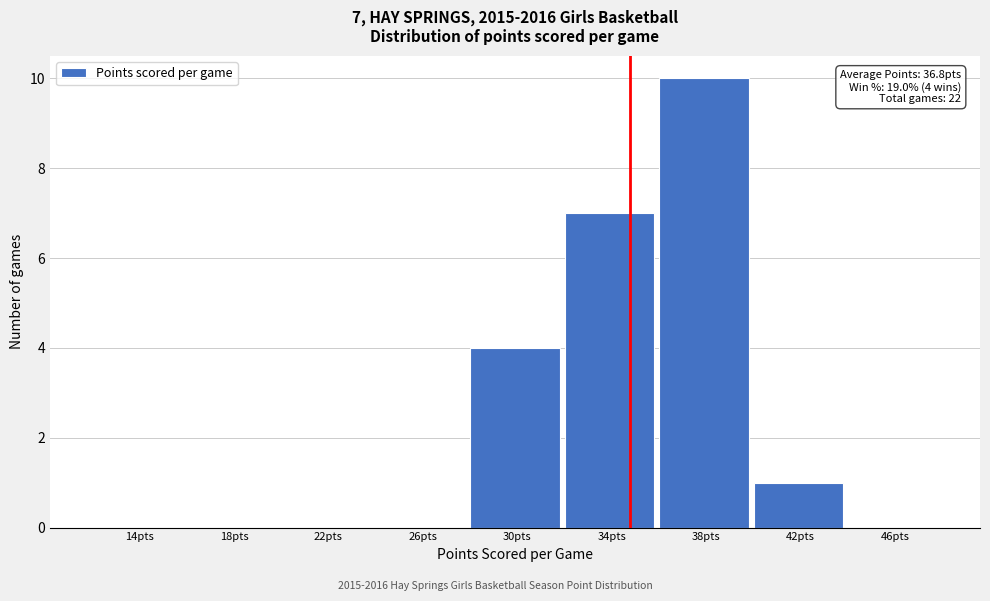

Reading left to right, list all the values displayed in this chart.

14pts=0	18pts=0	22pts=0	26pts=0	30pts=4	34pts=7	38pts=10	42pts=1	46pts=0